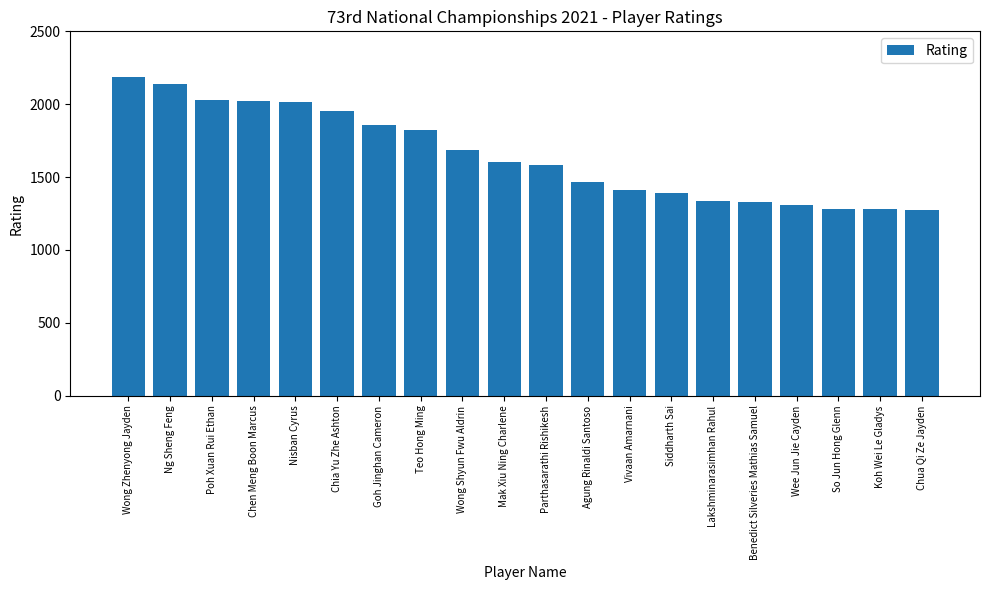

Between Teo Hong Ming and Siddharth Sai, which is larger?

Teo Hong Ming